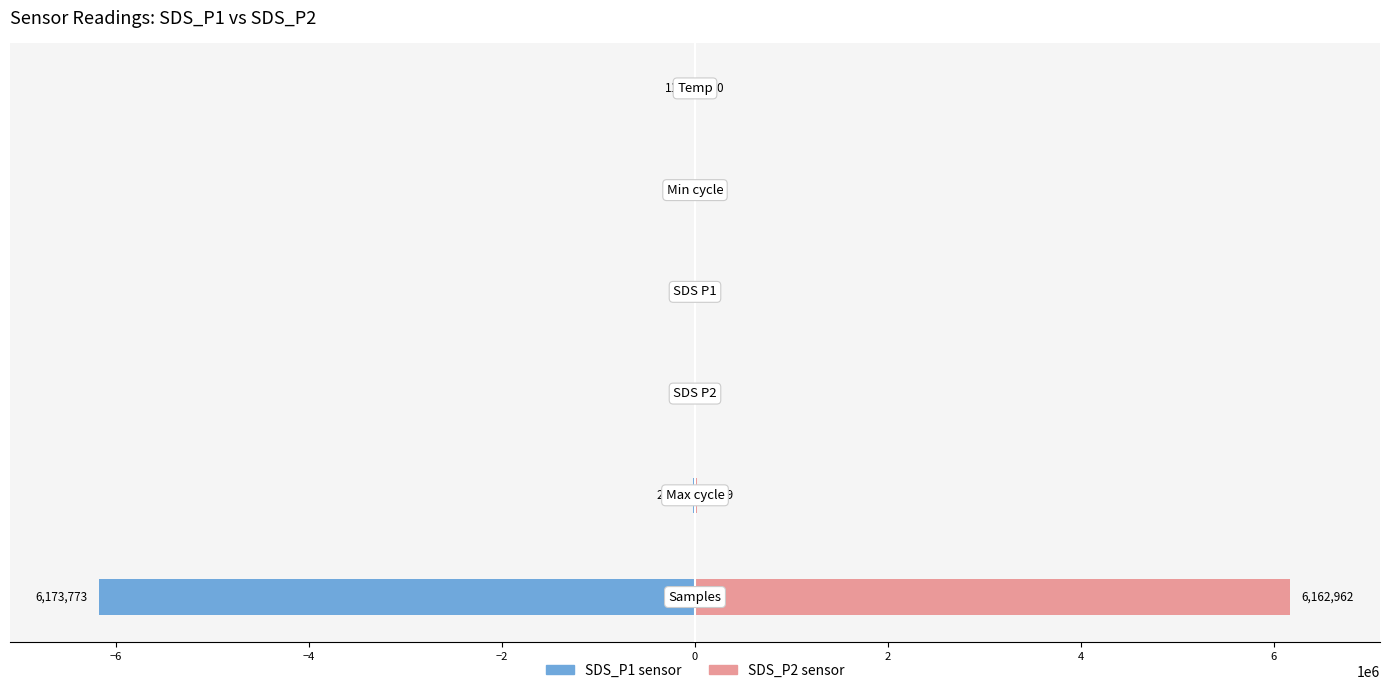

The SDS_P1 sensor series shows -0.4 at −2. True or false?

False